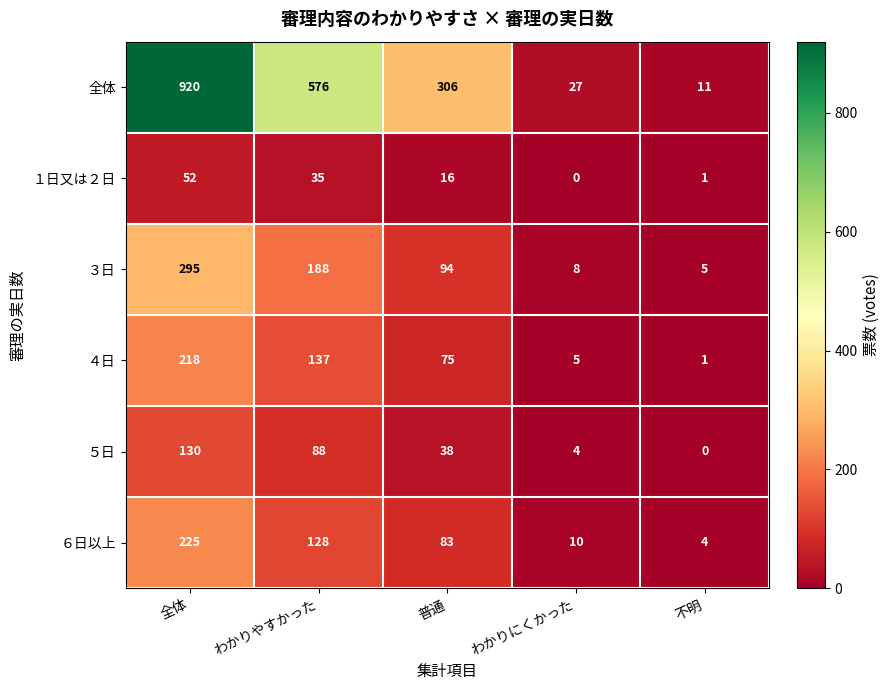

What is the difference between the highest and lowest values at 不明?

11